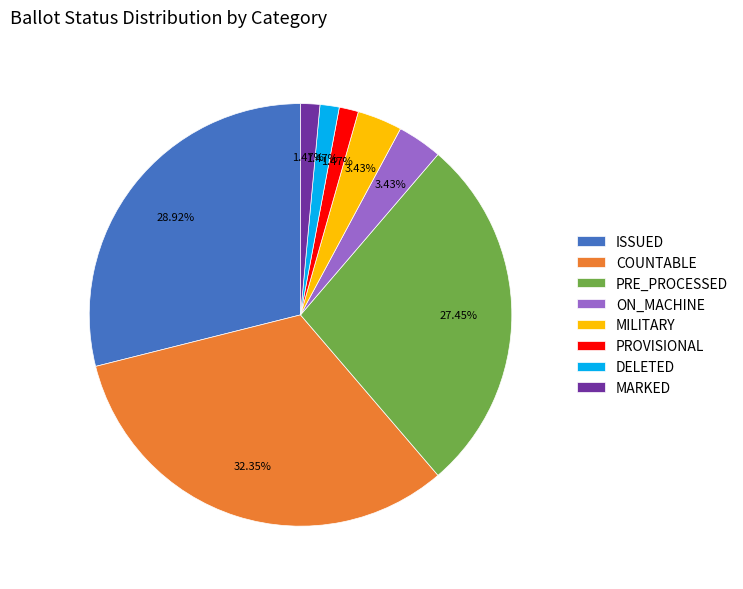

What percentage do PRE_PROCESSED and ISSUED together represent?

56.4%